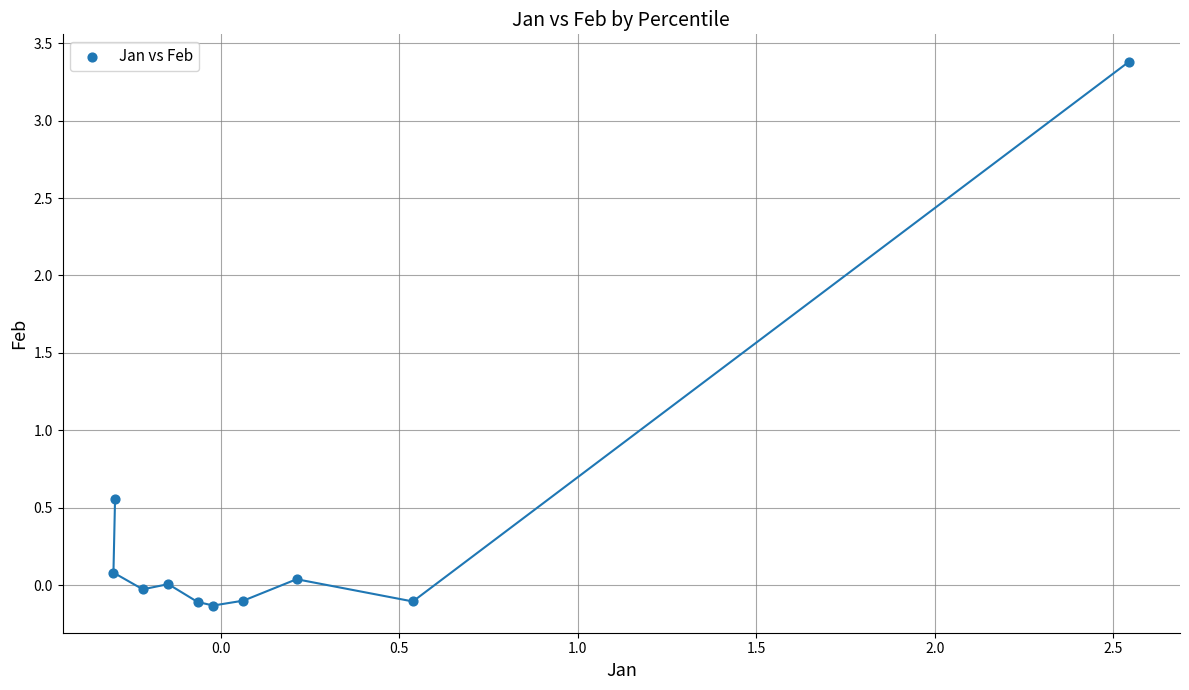

What is the range of Y values (max minus min)?

3.5